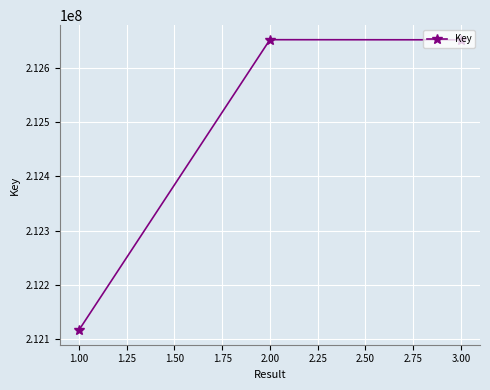

What is the average value?

212473493